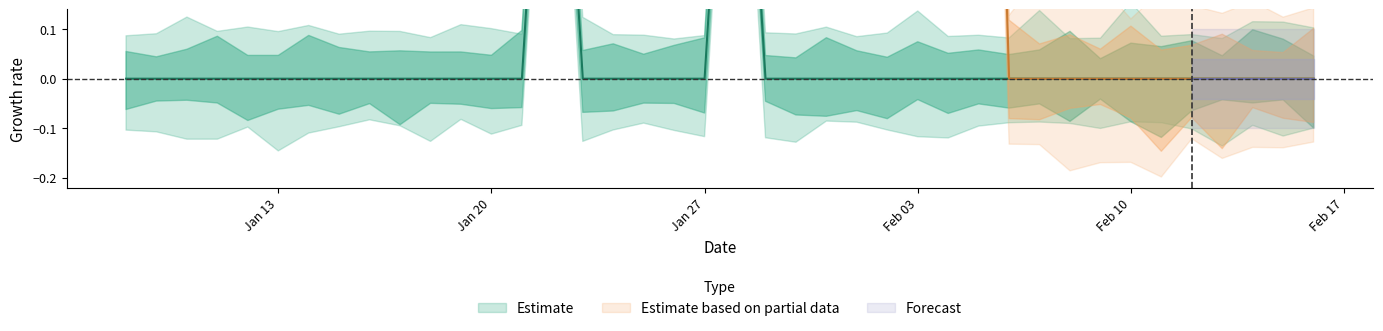

The UK series shows 1 at 12. True or false?

False